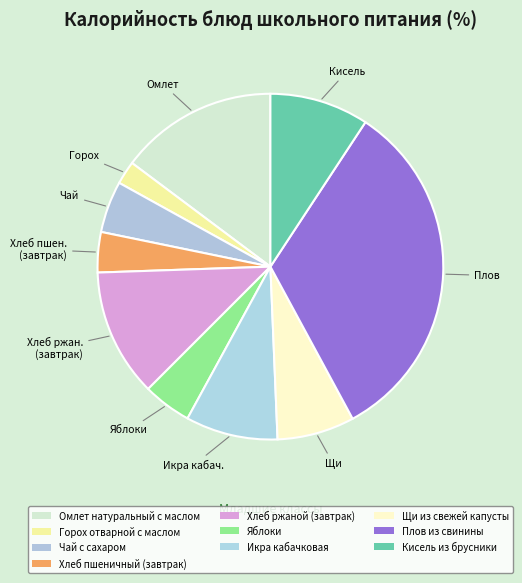

How many slices are in this pie chart?

10